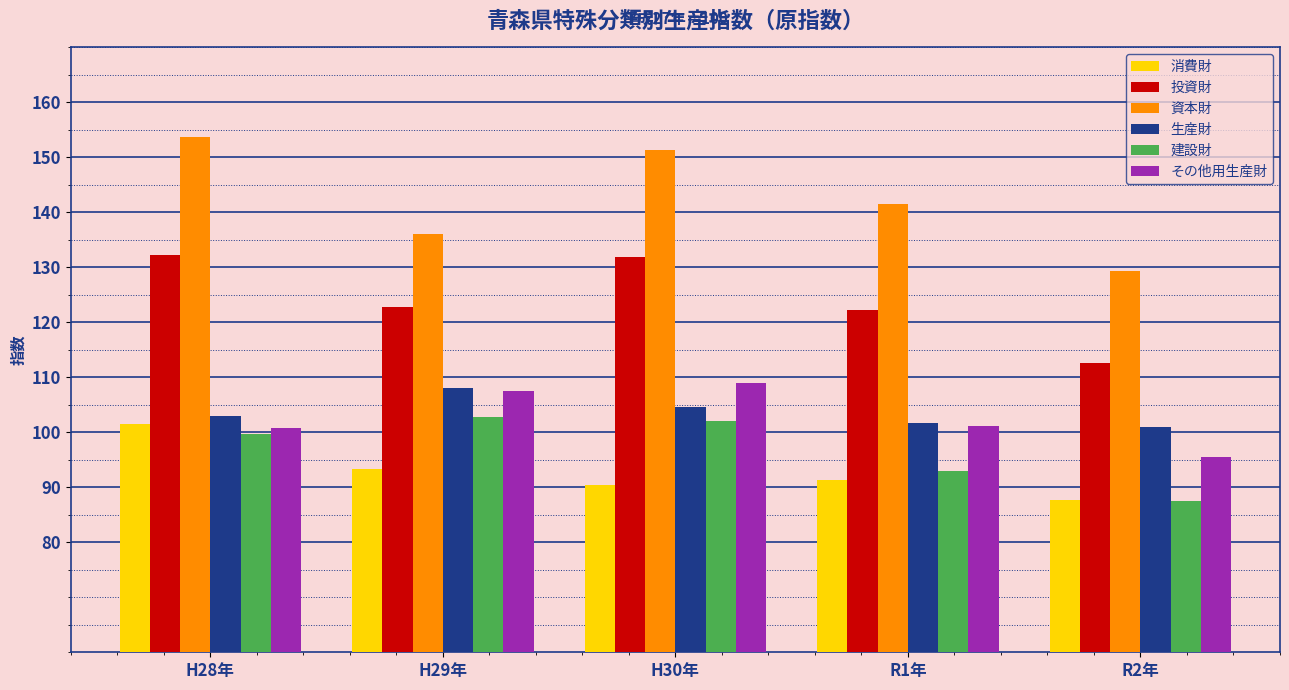

Does the chart contain stacked bars?

No